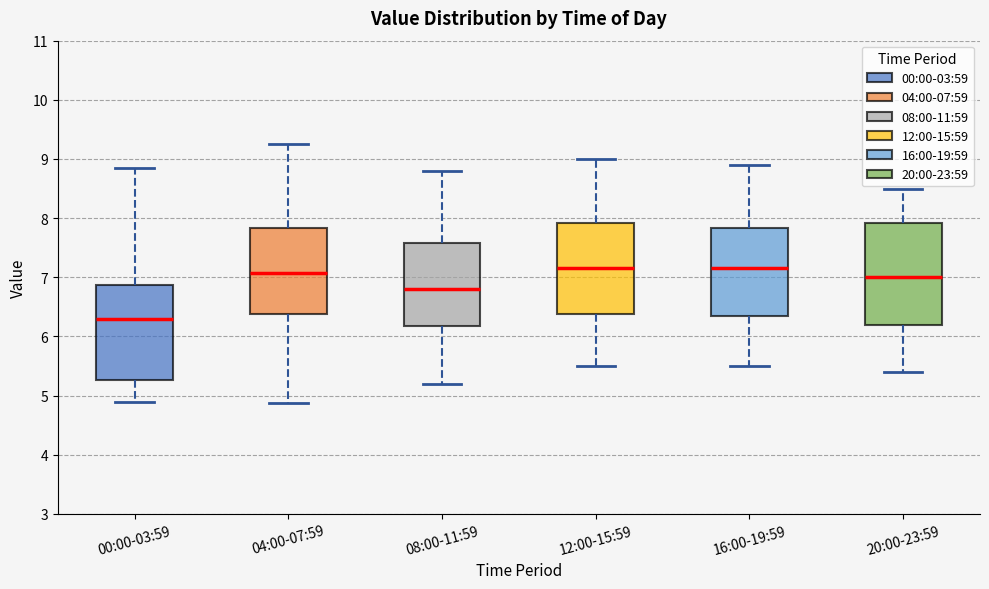

Which box is the tallest, from its lower edge to its upper edge?

20:00-23:59